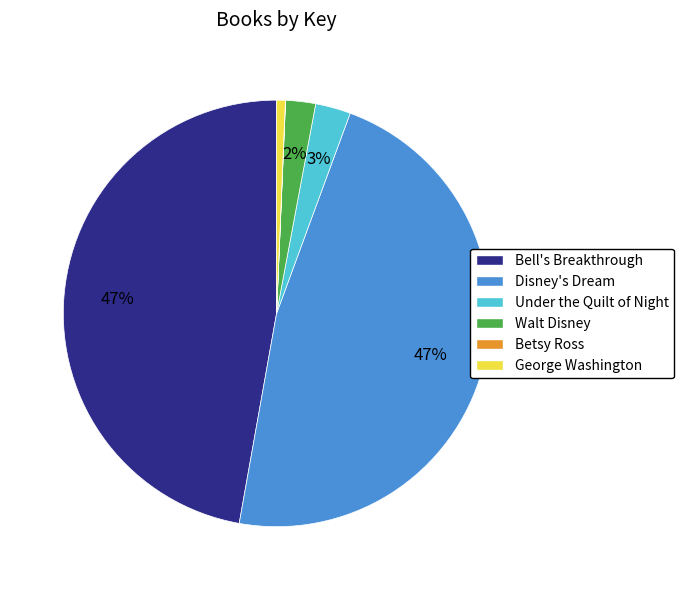

True or false: Walt Disney accounts for 2% of the total.

True